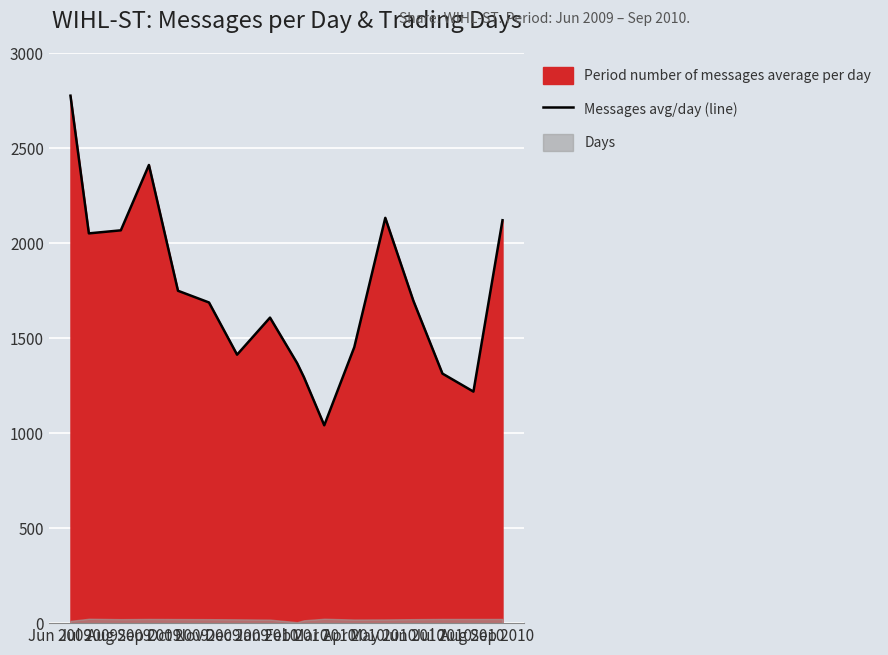

What is the change in value from Jul 2009 to Sep 2009?

+359.9